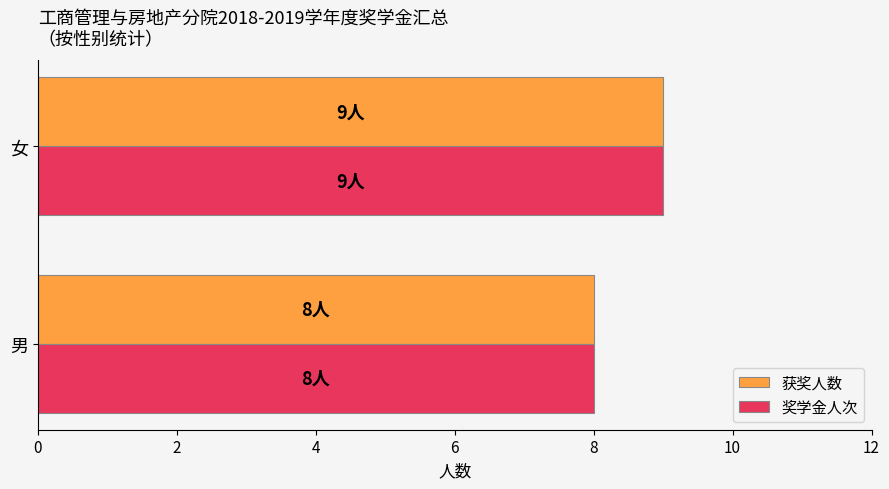

Is the value of 获奖人数 at 女 greater than the value of 奖学金人次 at 男?

Yes